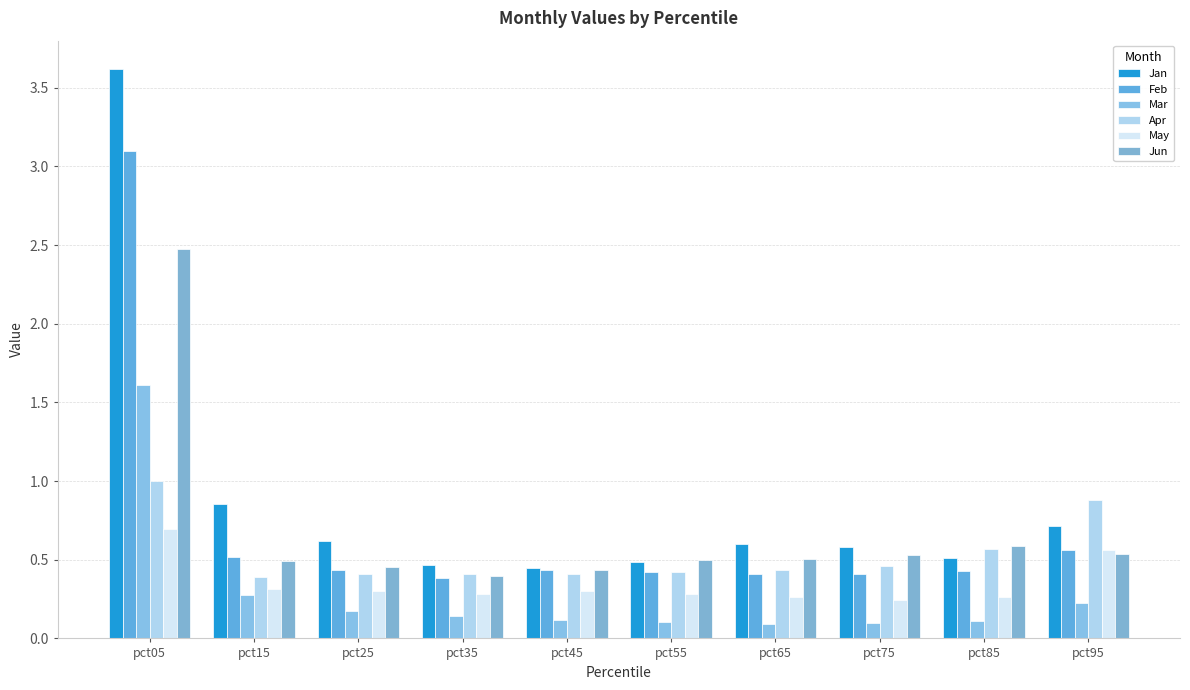

The May series shows 0.1 at pct65. True or false?

False